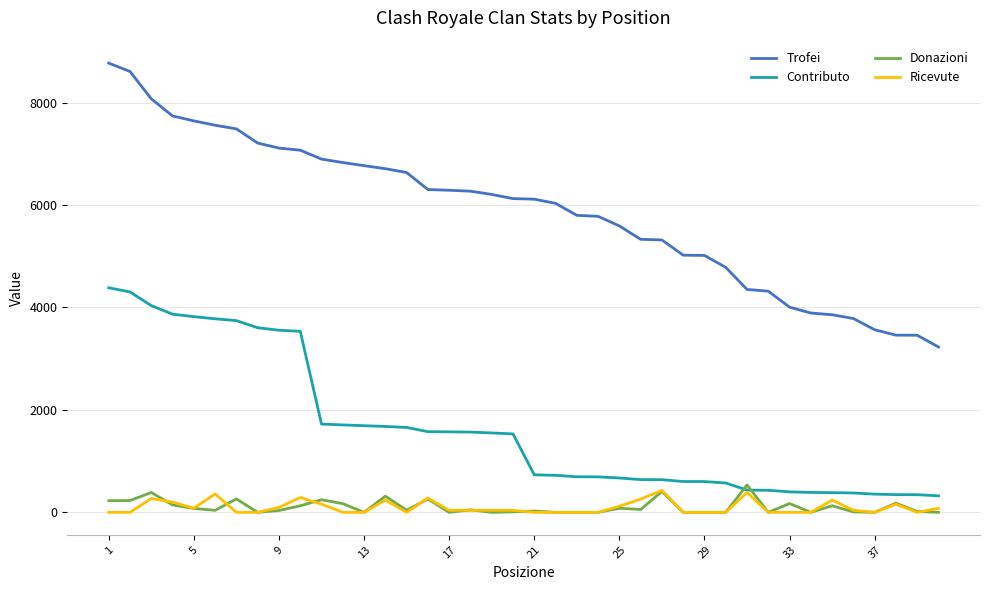

What is the difference between the second highest and minimum values in the Contributo series?

3981